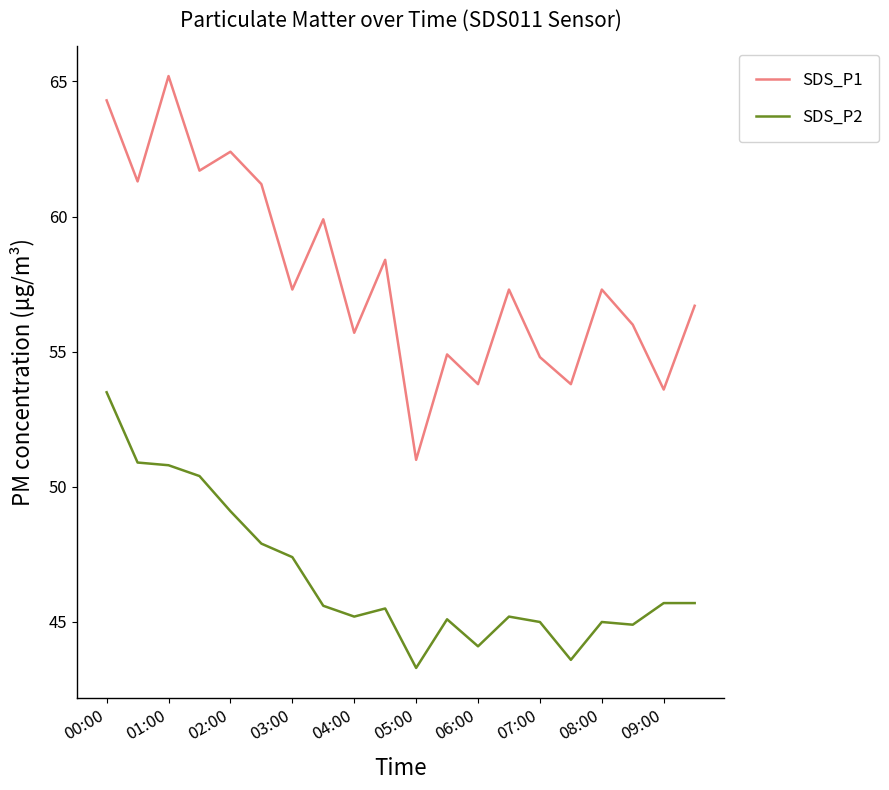

What is the difference between the maximum and minimum values in the SDS_P1 series?

14.2